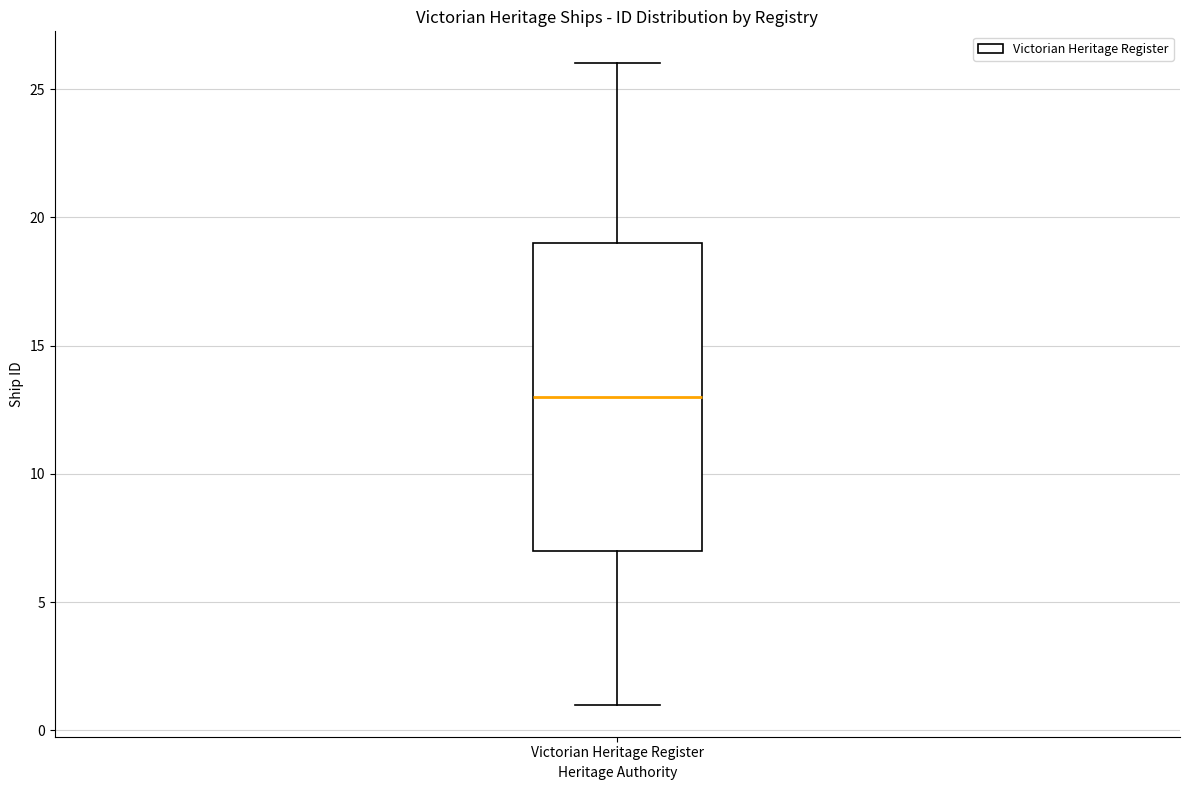

Where is the upper edge of the box for Victorian Heritage Register on the y-axis? The values are not printed on the chart, so give them approximately, as read against the axis.

19